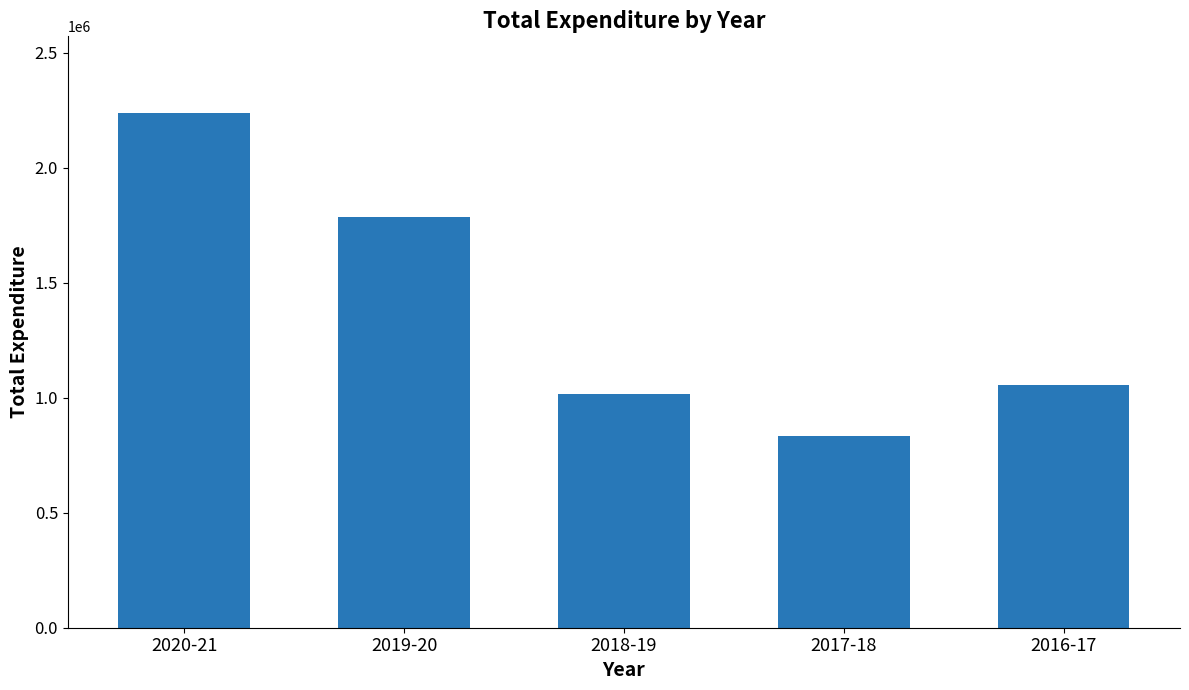

List the labels in order of value, smallest first.

2017-18, 2018-19, 2016-17, 2019-20, 2020-21